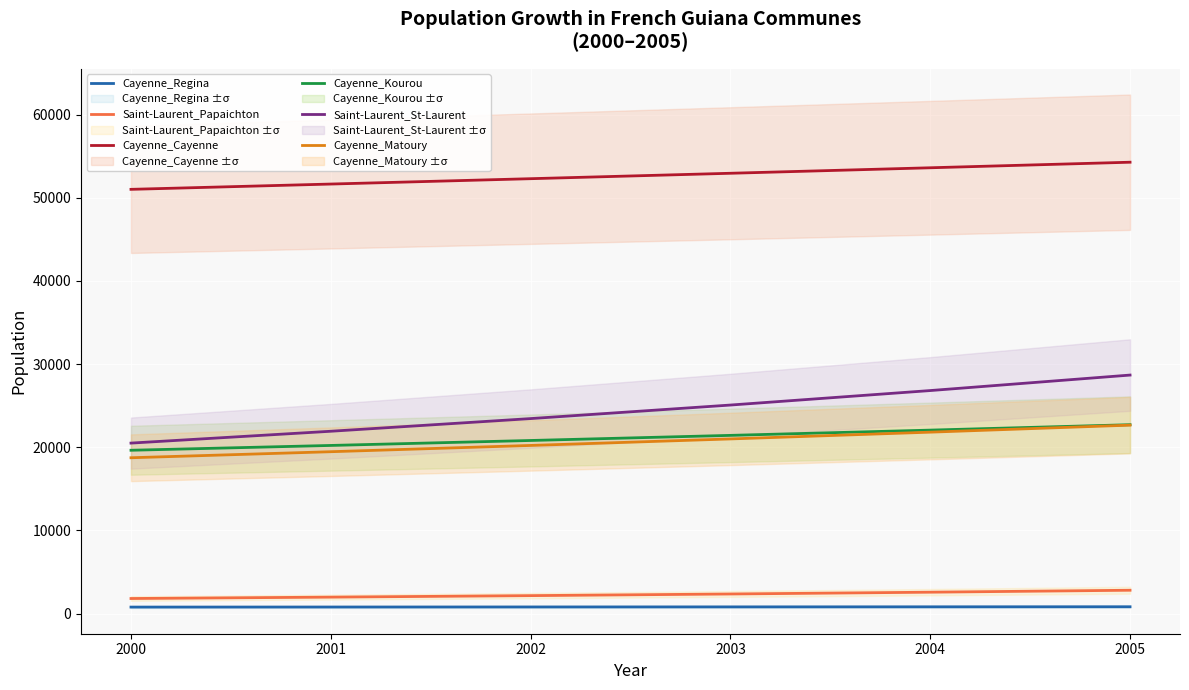

At which category is the sum across all series the highest?

2005